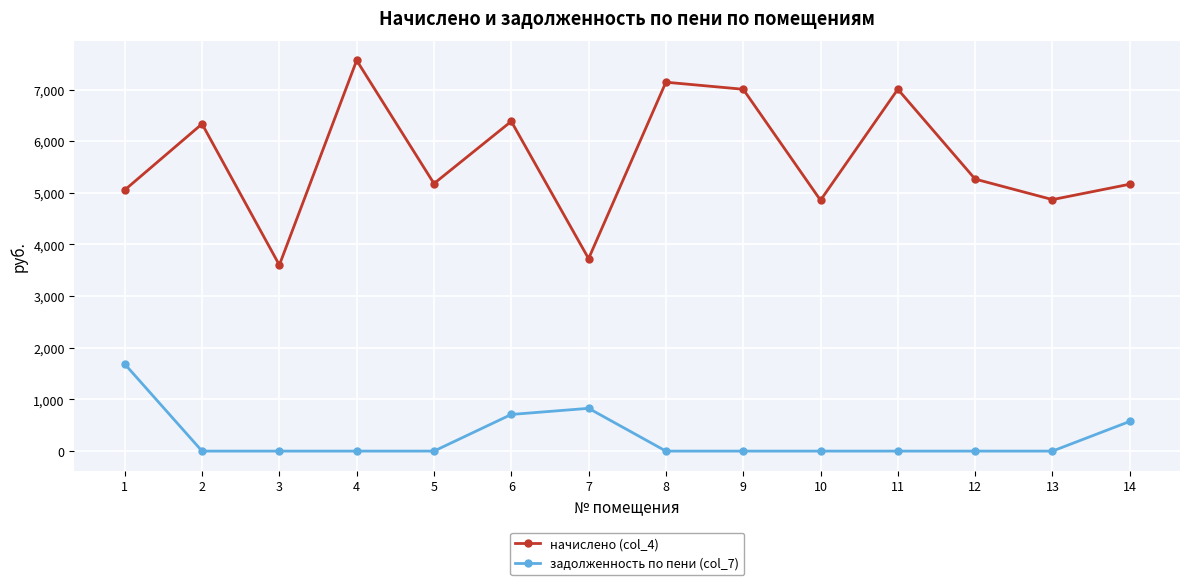

List the series in order of their overall mean, lowest first.

задолженность по пени (col_7), начислено (col_4)